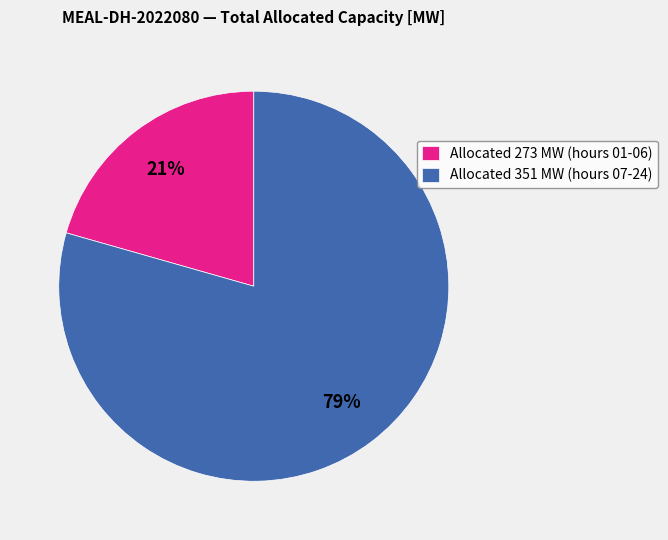

Is the sum of Allocated 351 MW (hours 07-24) and Allocated 273 MW (hours 01-06) greater than half?

Yes